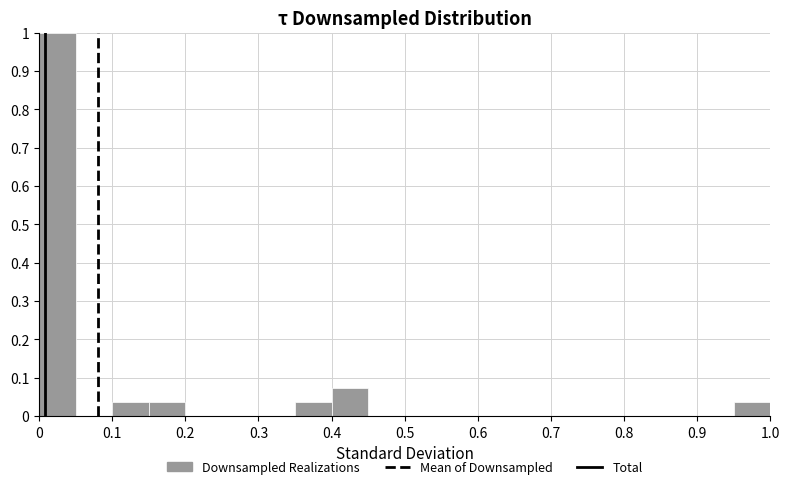

Over which range of the x-axis is the bar tallest?

0.00 to 0.05